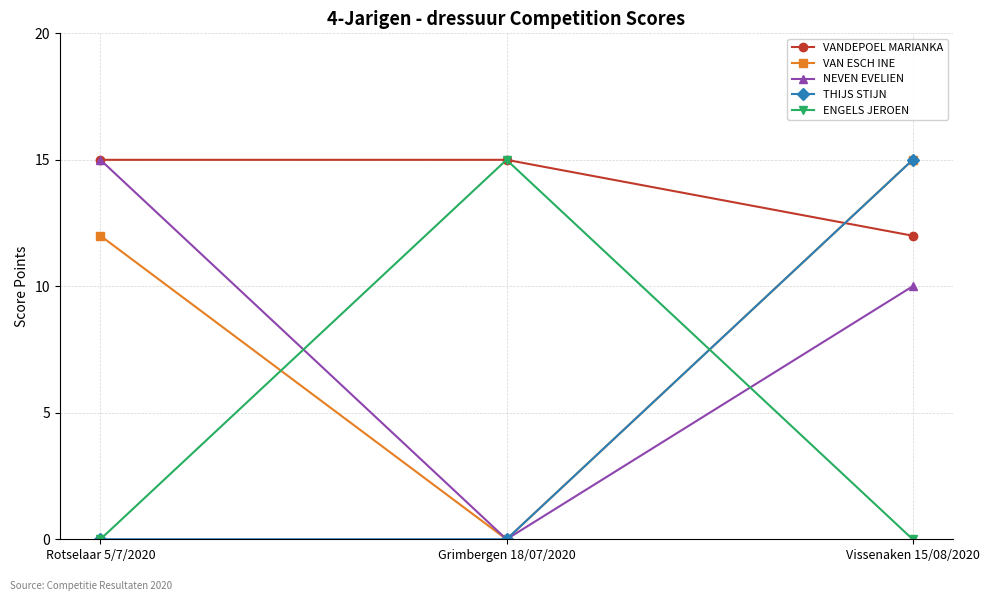

What are all the series names shown in the legend?

VANDEPOEL MARIANKA, VAN ESCH INE, NEVEN EVELIEN, THIJS STIJN, ENGELS JEROEN